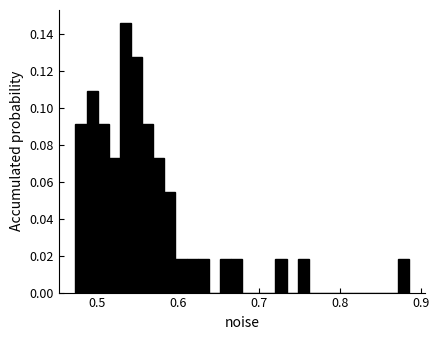

Read against the x-axis, roughly where is the centre of the tallest bar?

0.53